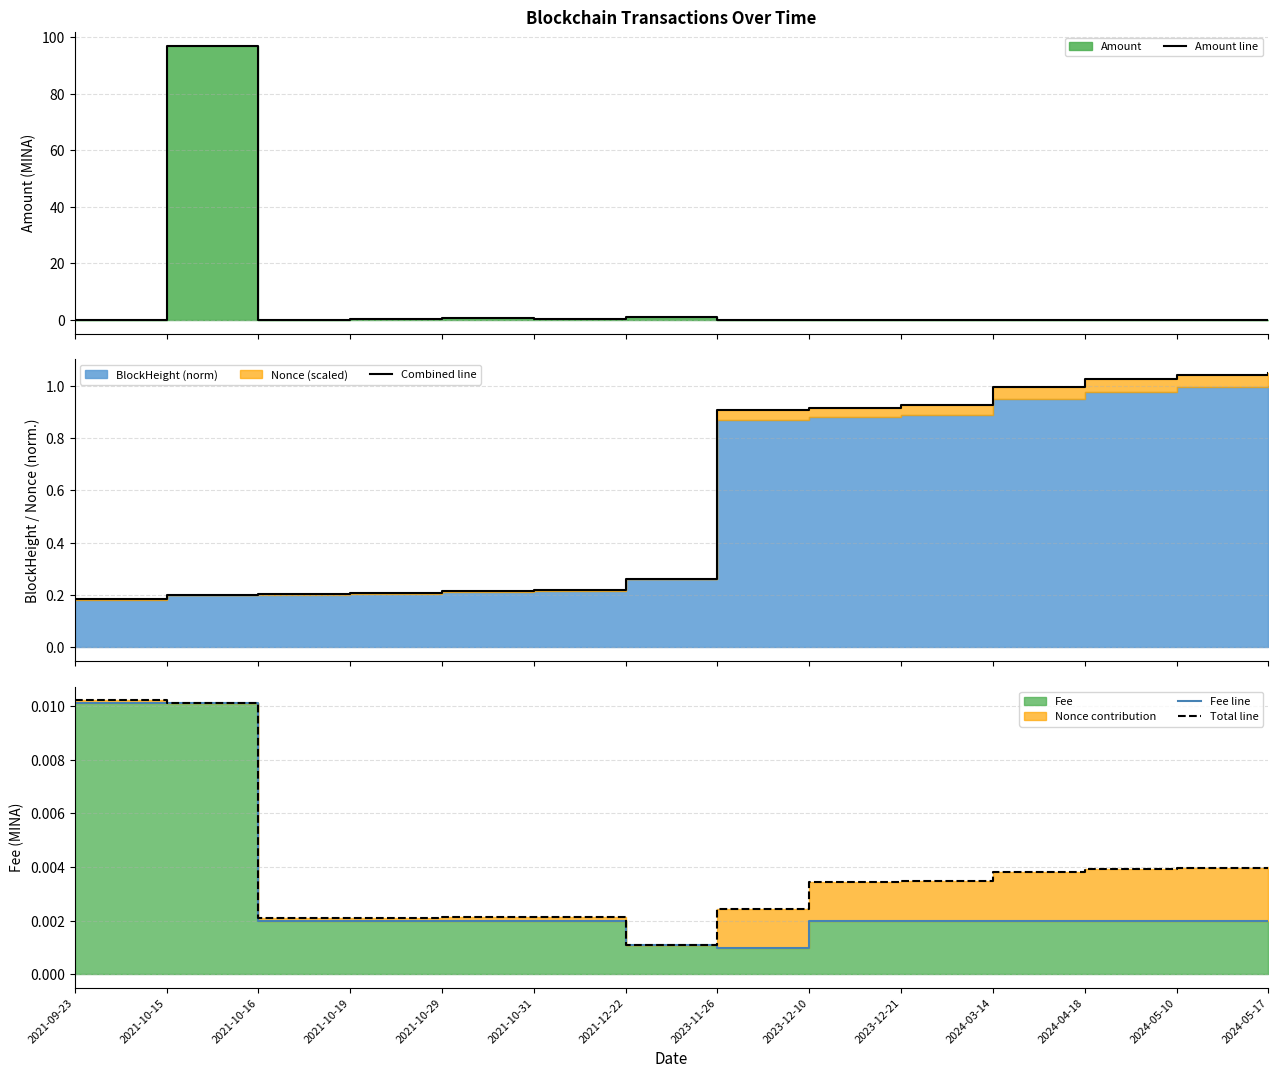

What is the greatest value displayed?

97.0